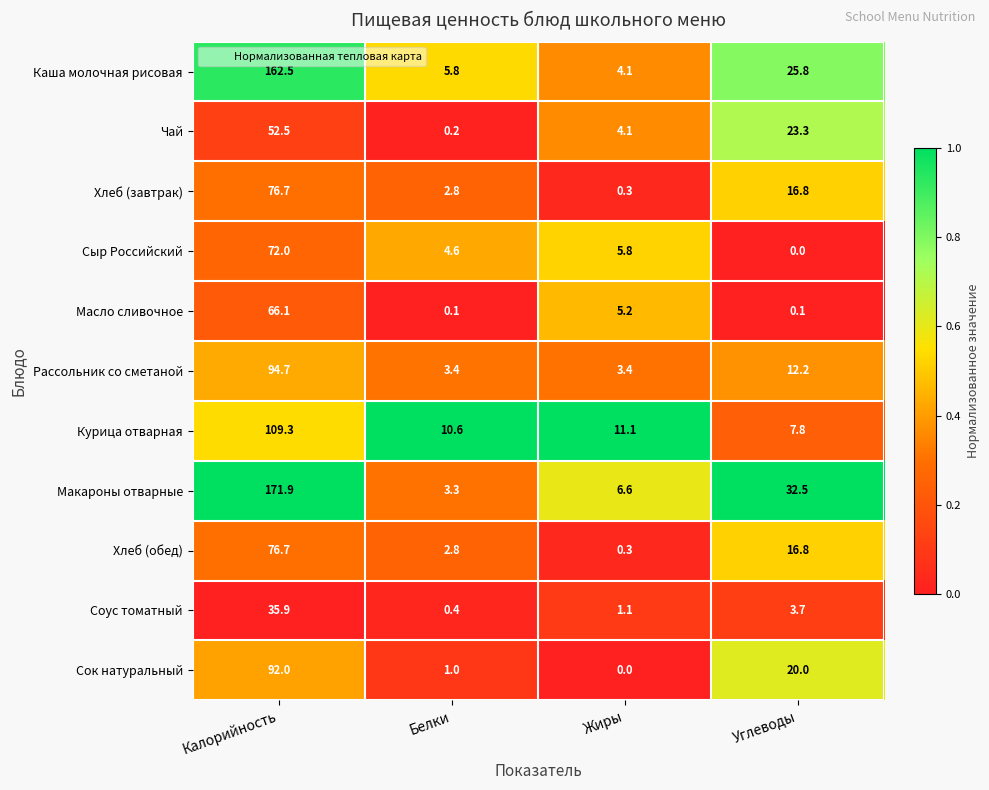

What is the sum of the Соус томатный values at Углеводы and Калорийность?

39.6